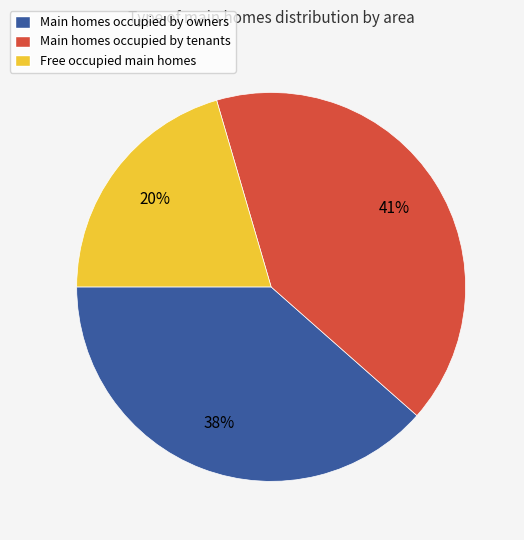

Does any single category account for the majority?

No